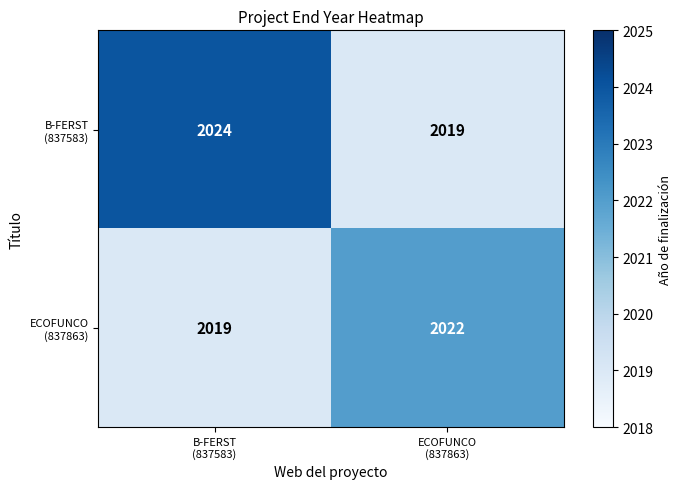

What is the minimum value shown in the chart?

2019